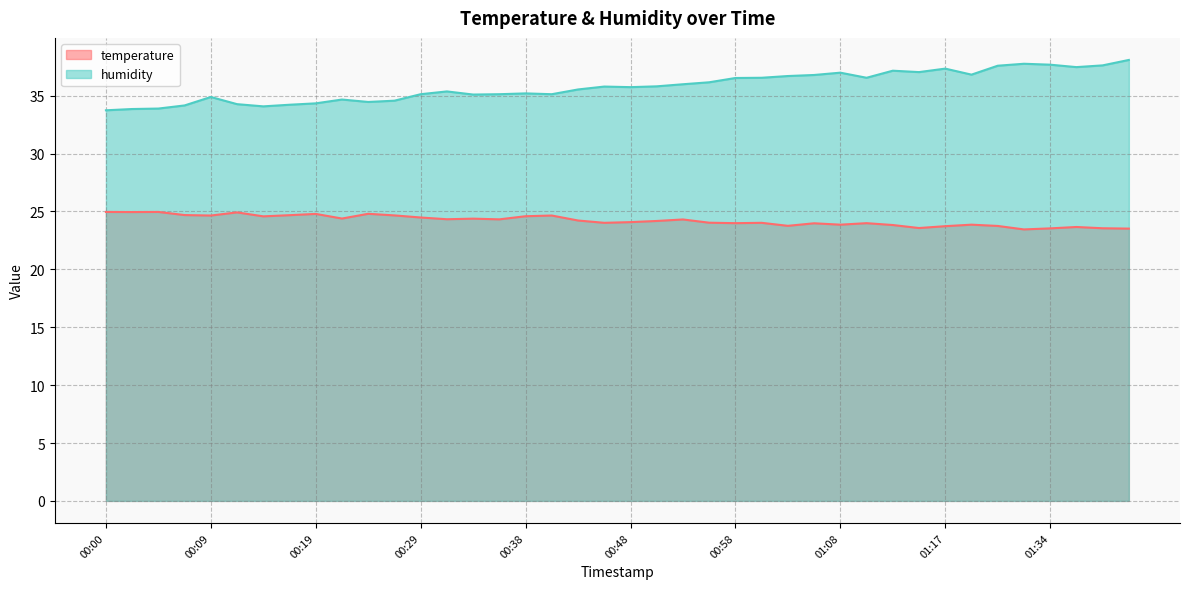

True or false: humidity and temperature cross at least once.

False